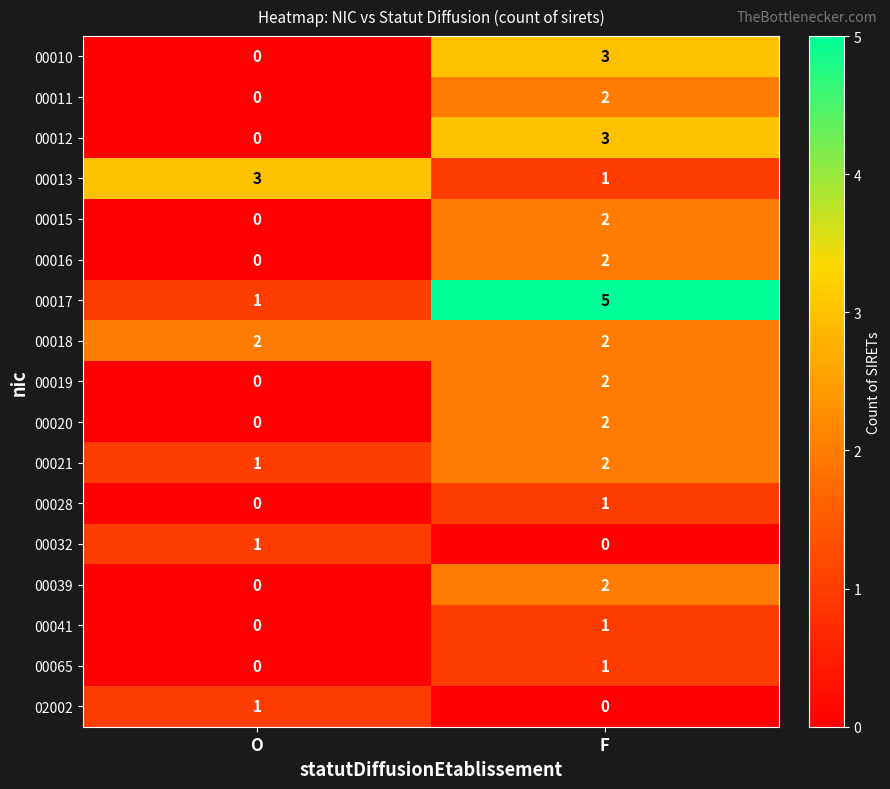

Which series has the widest spread of values?

00017